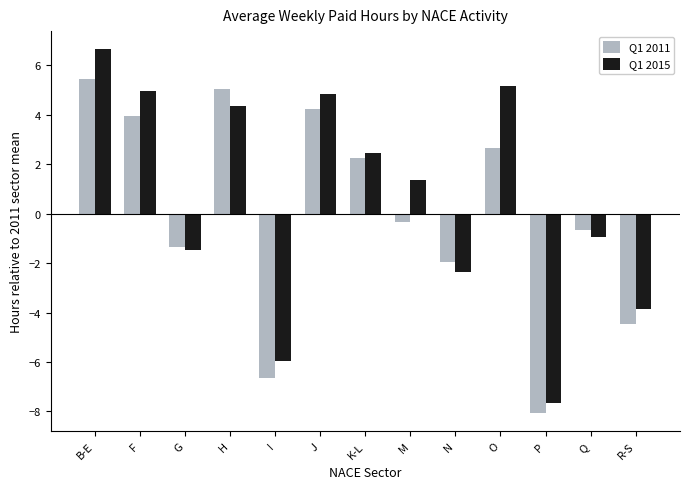

Is it true that Q1 2011 equals -3.6 at I?

False